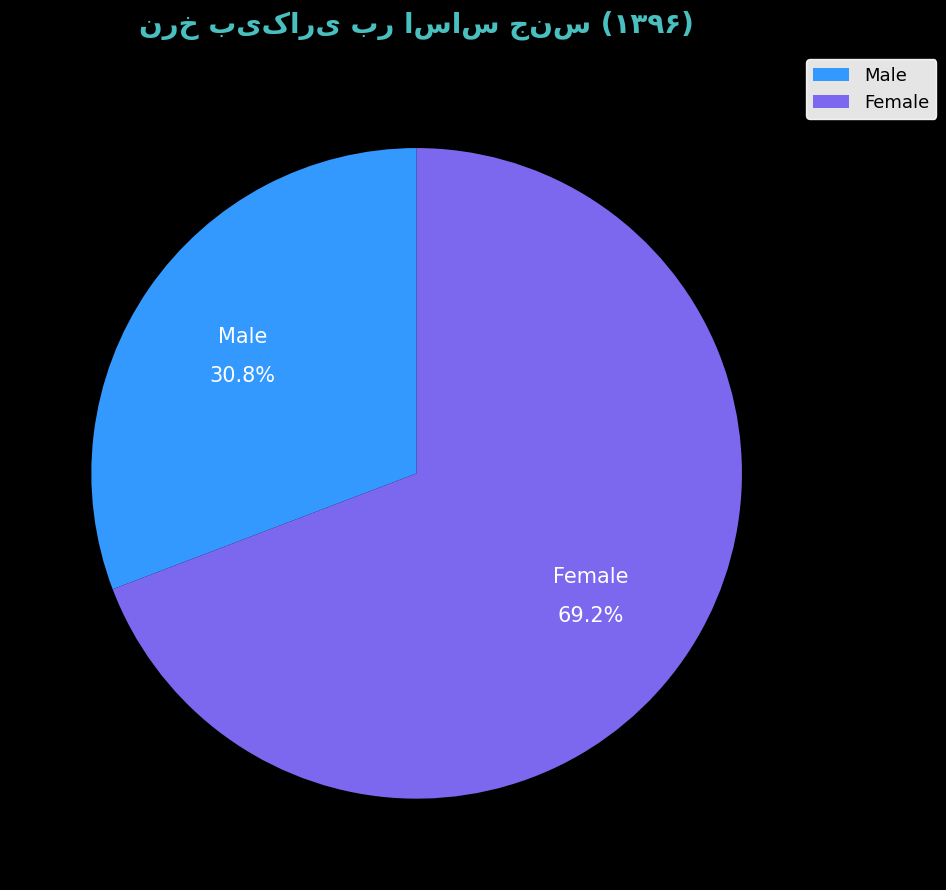

What is the ratio of the value at Male to the value at Female?

0.4